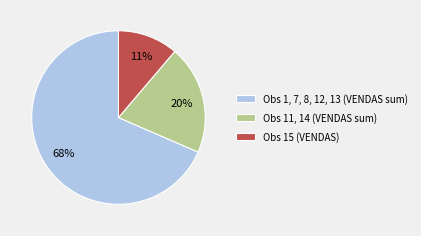

The Obs 1, 7, 8, 12, 13 (VENDAS sum) slice represents 68% of the pie. True or false?

True